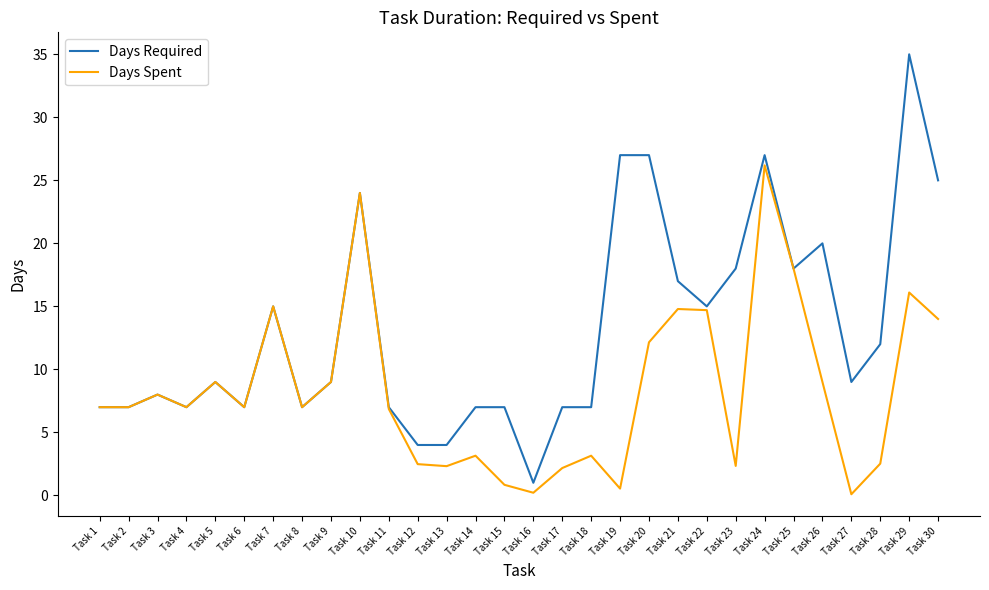

Which series has the largest range (max minus min)?

Days Required